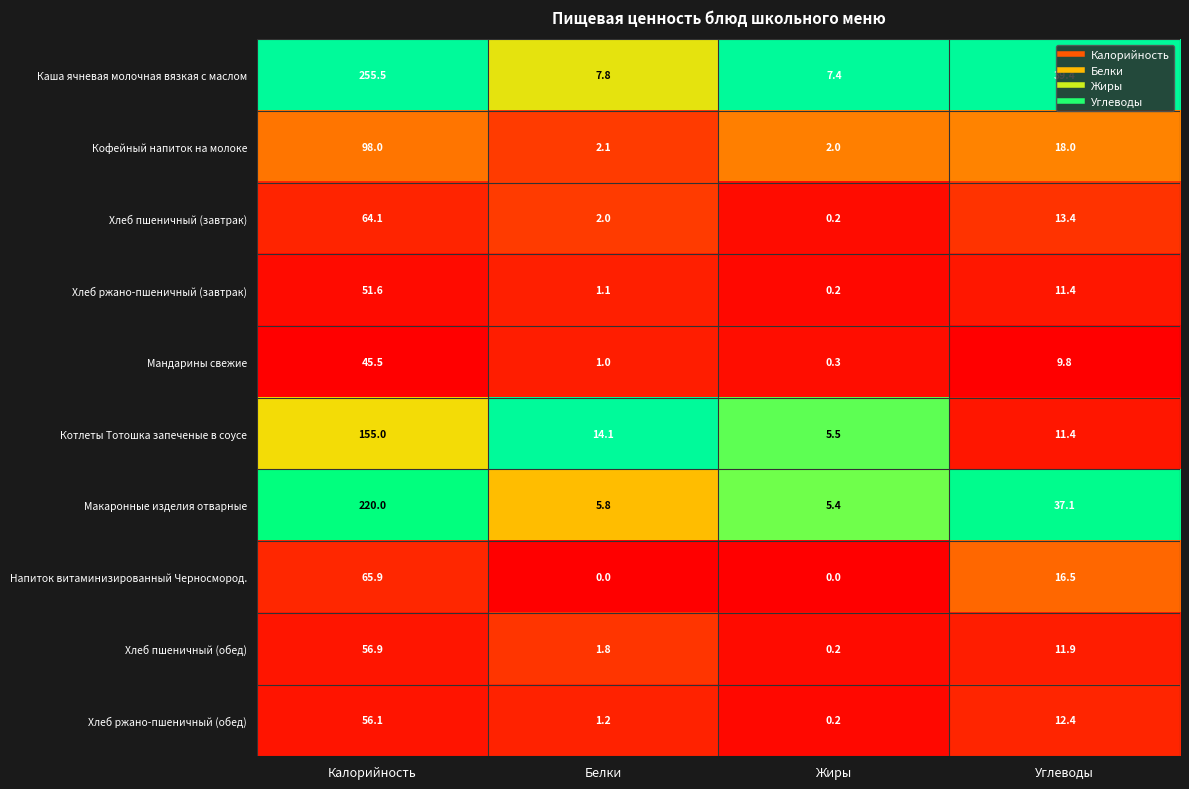

The value of Хлеб пшеничный (завтрак) at Жиры is 0.2. True or false?

True